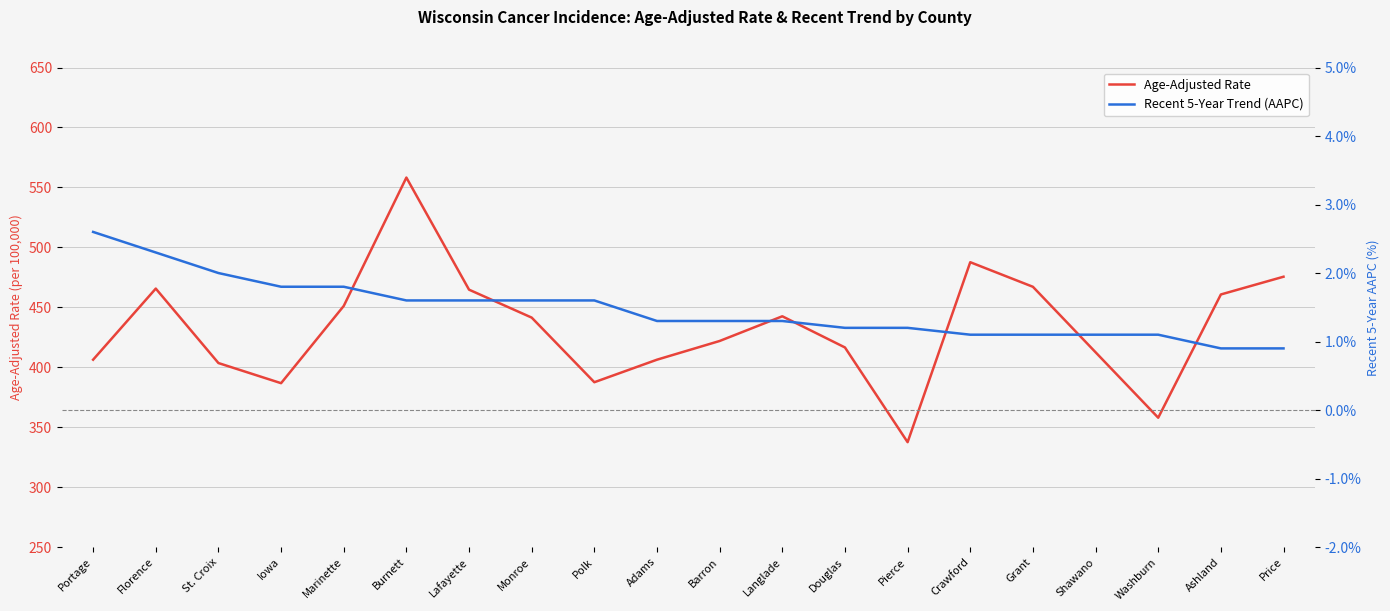

Which category has the lowest value across all series?

Ashland